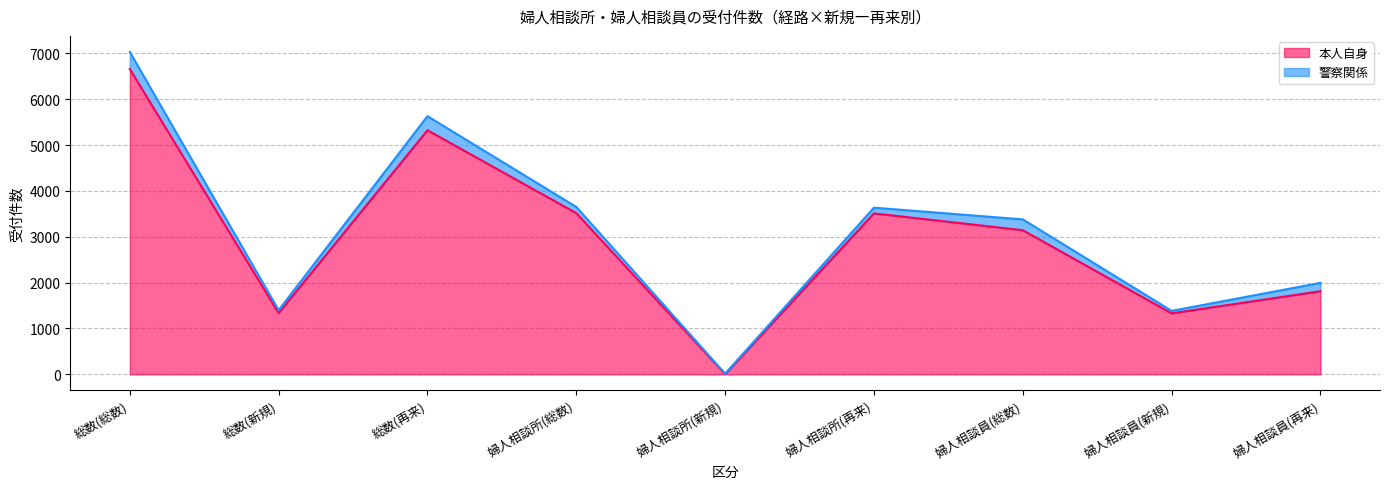

List the labels in order of value, largest first.

総数(総数), 総数(再来), 婦人相談所(総数), 婦人相談所(再来), 婦人相談員(総数), 婦人相談員(再来), 総数(新規), 婦人相談員(新規), 婦人相談所(新規)